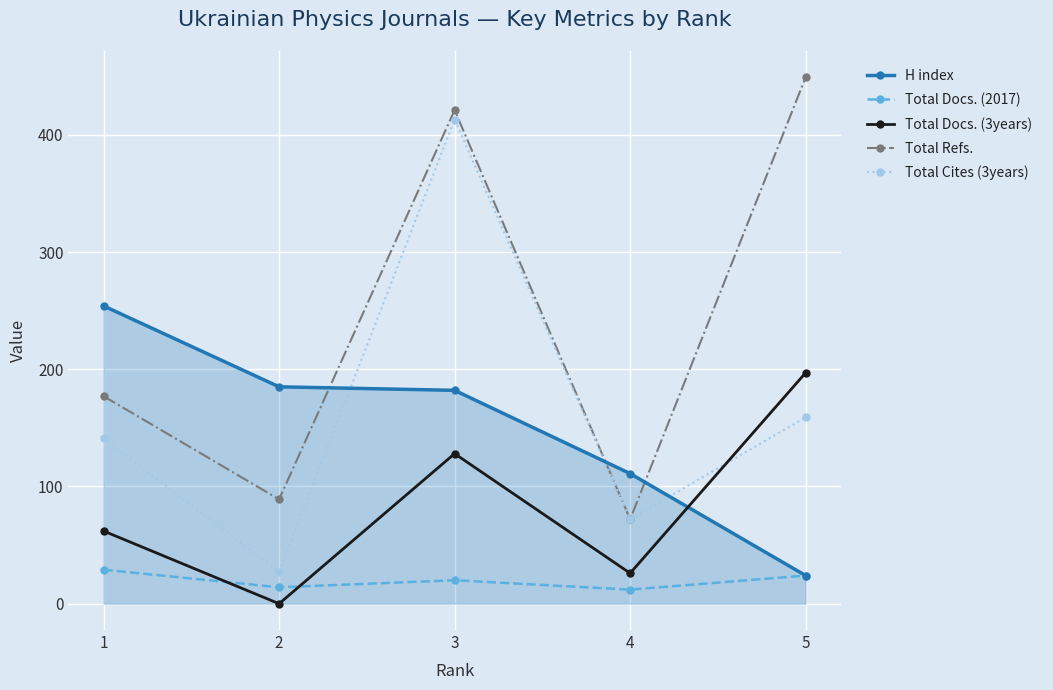

Which series ends up on top after the final intersection of Total Cites (3years) and H index?

Total Cites (3years)